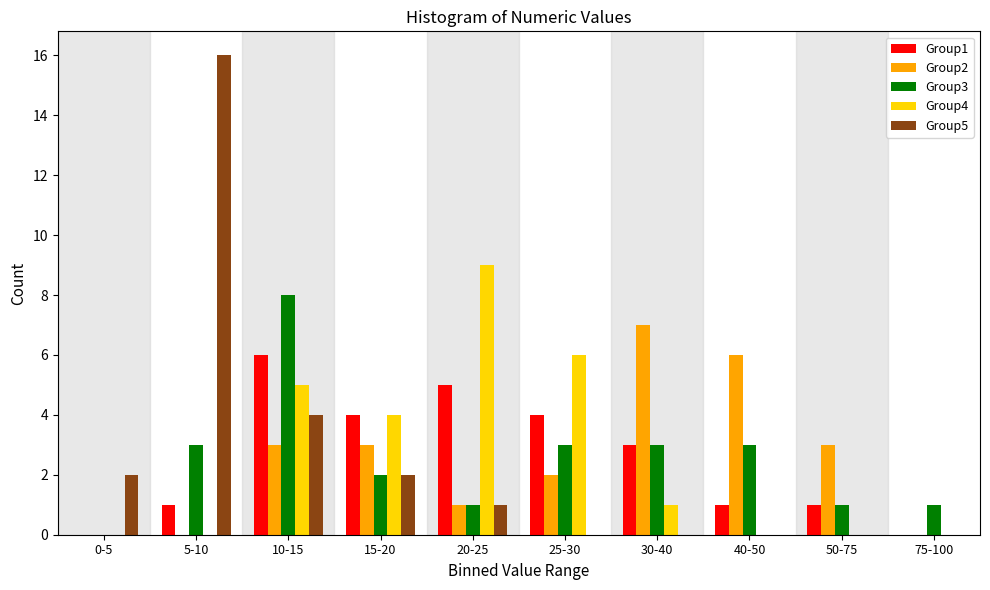

What is the greatest value displayed?

16